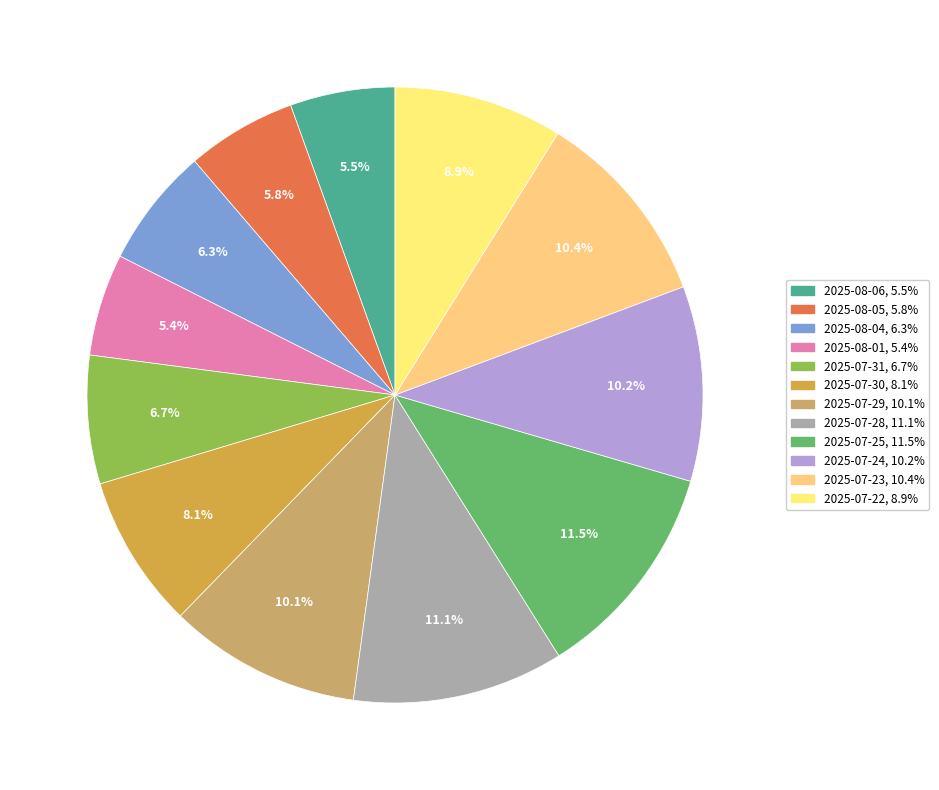

Which category has the biggest portion of the pie?

2025-07-25